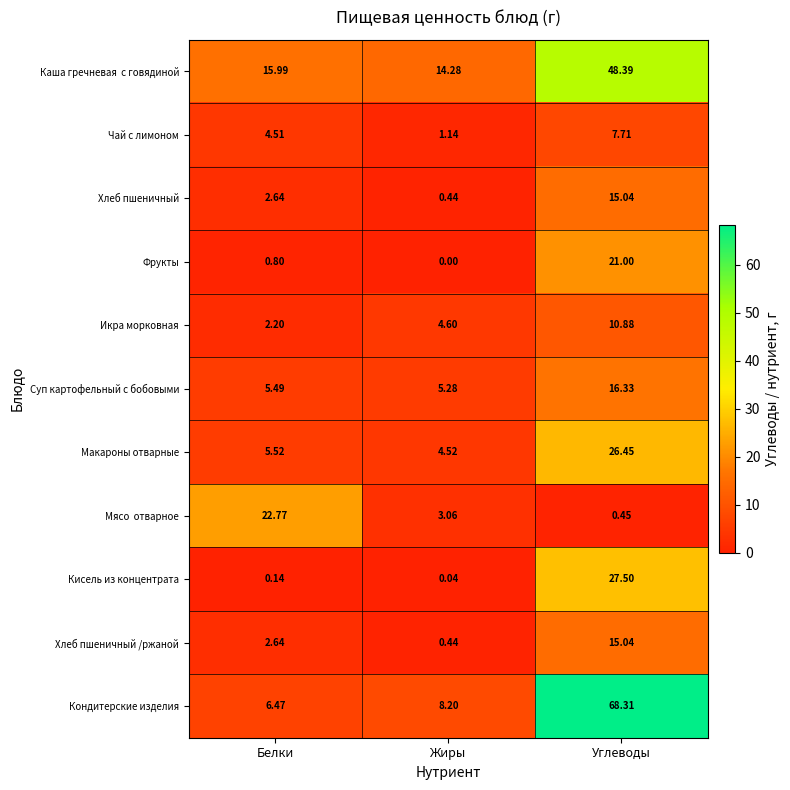

At which category does the chart reach its peak across all series?

Углеводы